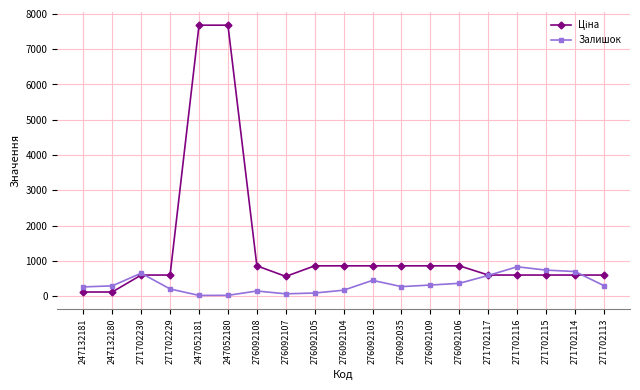

What is the maximum value shown in the chart?

7680.9